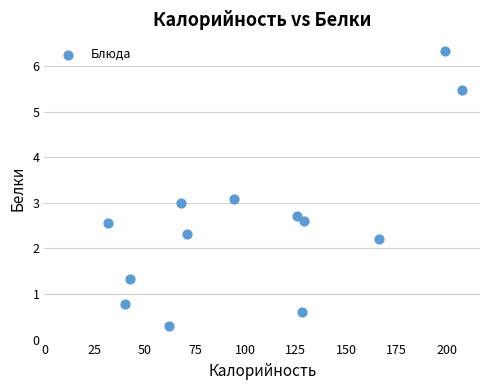

What is the range of X values (max minus min)?

176.3